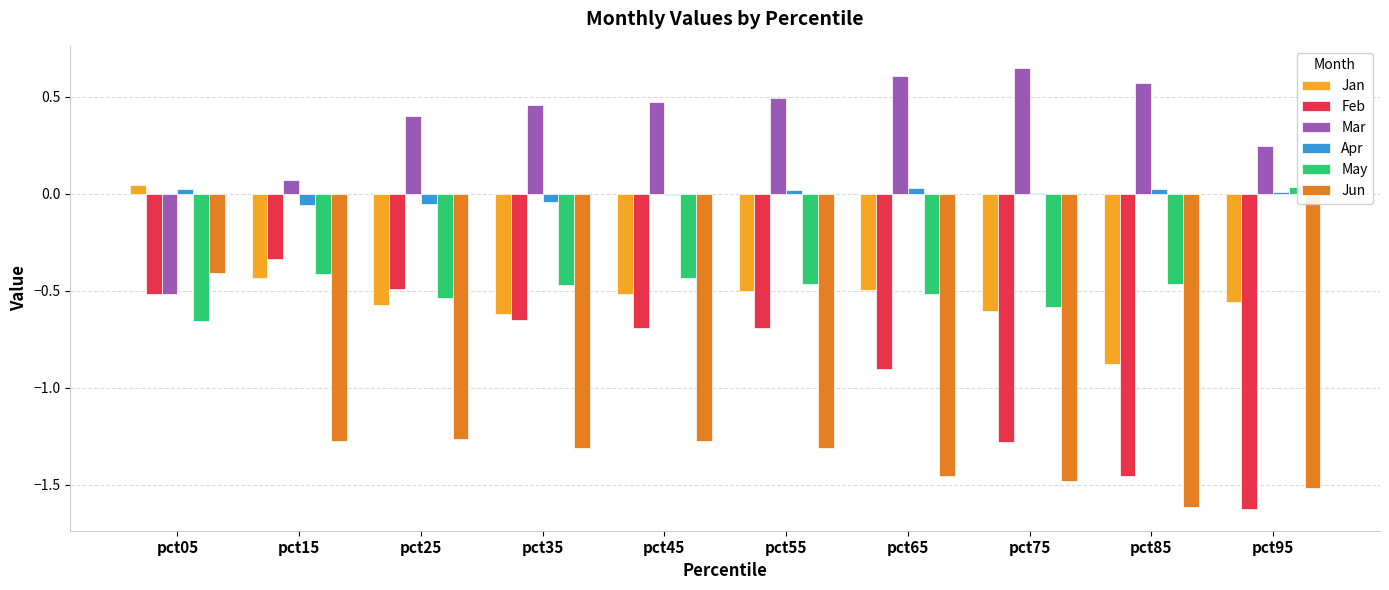

Rank the series by their maximum value, from highest to lowest.

Mar, Jan, May, Apr, Feb, Jun